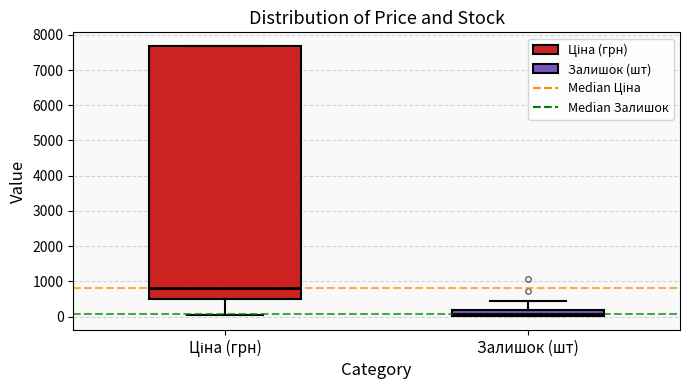

Where does the median line of the box for Ціна (грн) sit on the y-axis? The values are not printed on the chart, so give them approximately, as read against the axis.

800